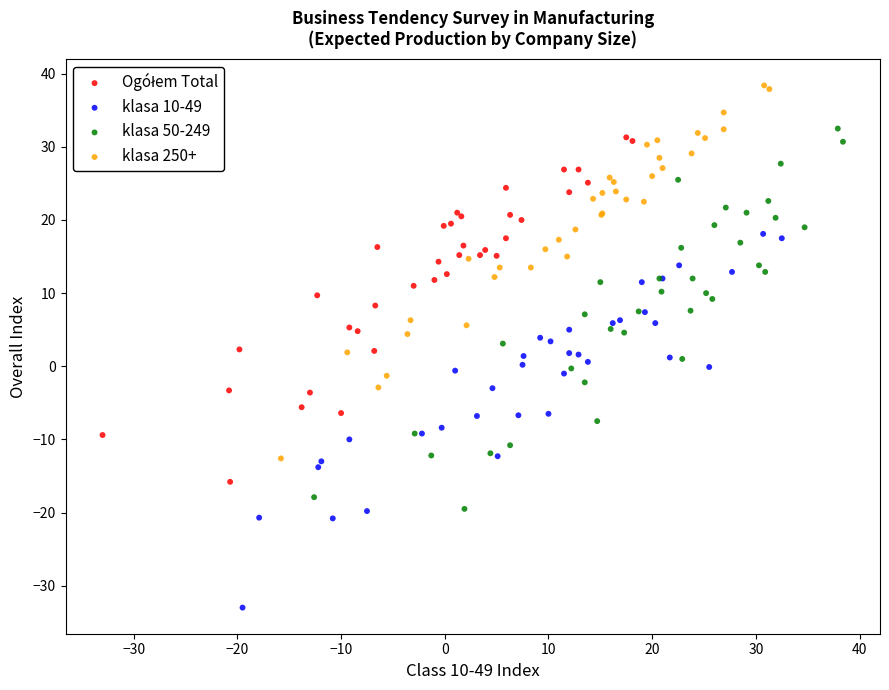

Which series contains the highest Y value?

klasa 250+